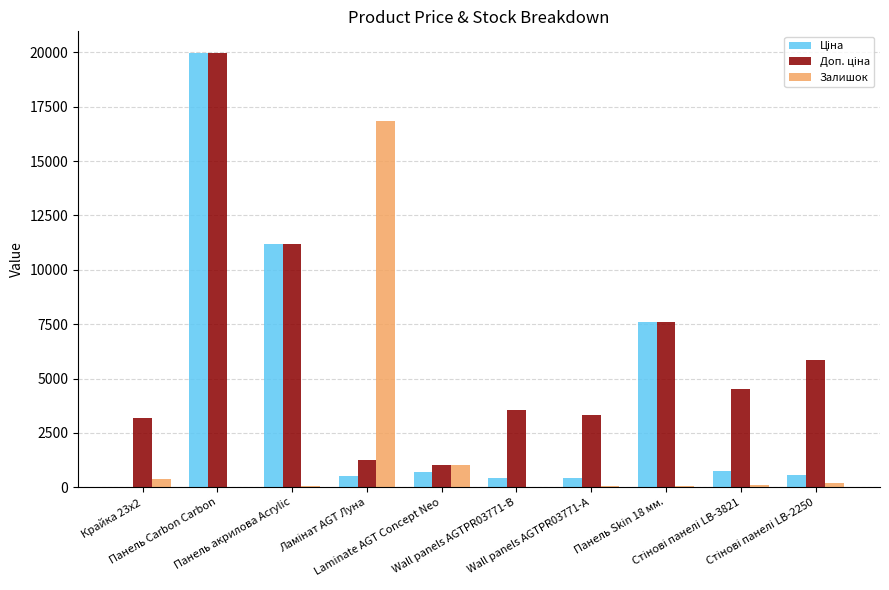

Which series has the widest spread of values?

Ціна